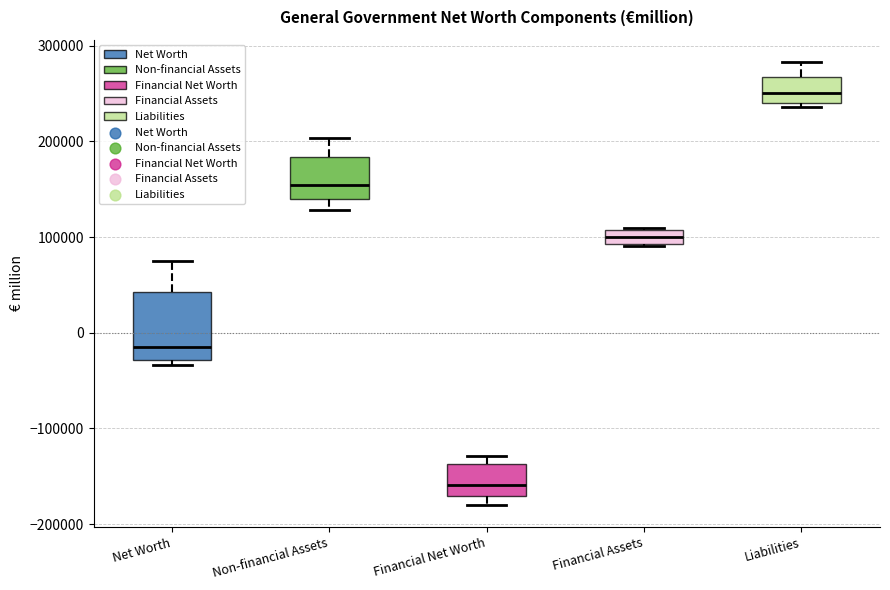

Where is the upper edge of the box for Non-financial Assets on the y-axis? The values are not printed on the chart, so give them approximately, as read against the axis.

180000